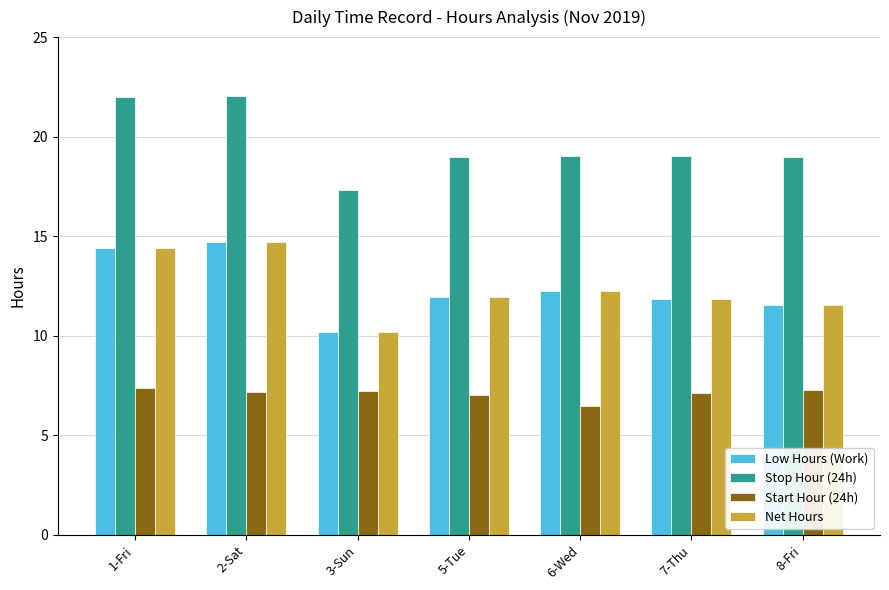

What are all the series names shown in the legend?

Low Hours (Work), Stop Hour (24h), Start Hour (24h), Net Hours